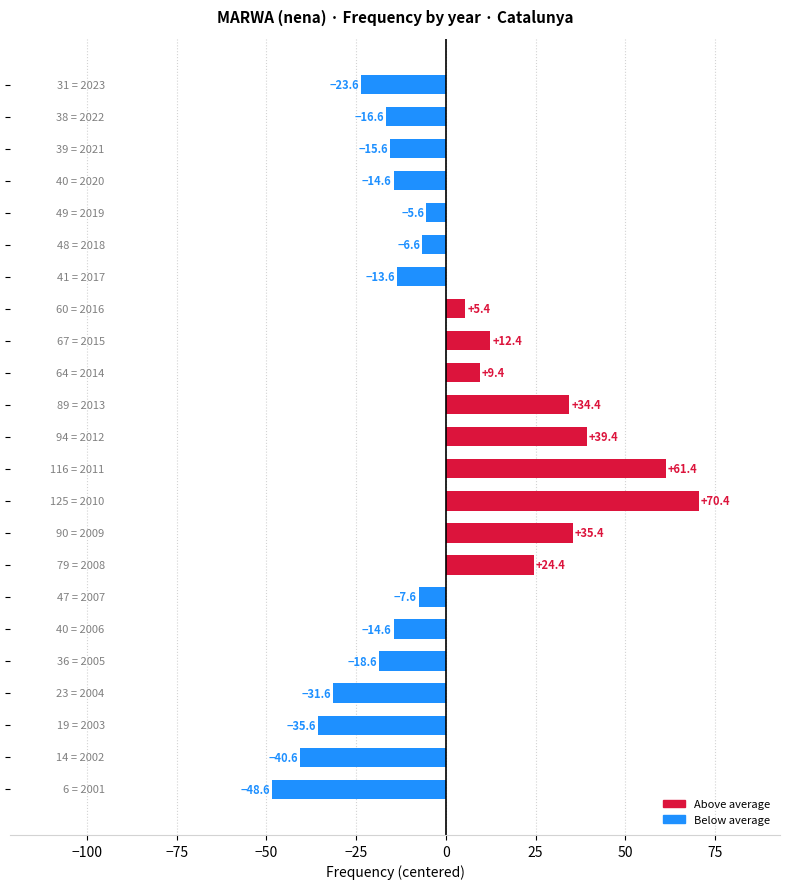

What is the difference between the maximum and minimum values?

119.0